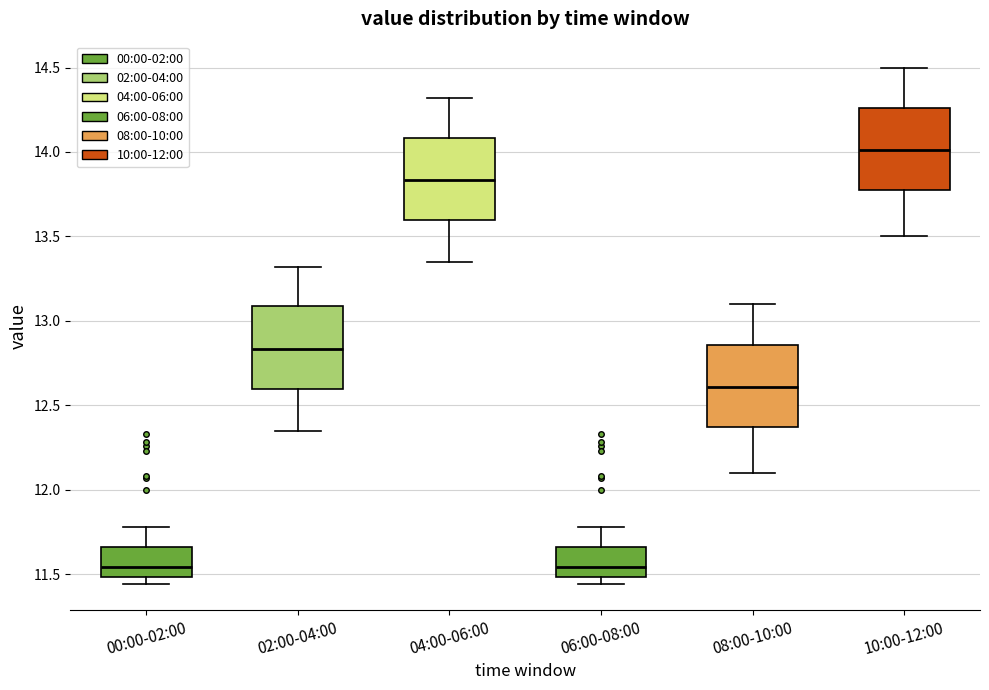

Reading left to right, transcribe this box plot: for each box, give where its median line is, the range the box spans, and where its two whiskers end, as read against the y-axis. The values are not printed on the chart, so give them approximately, as read against the axis.

00:00-02:00: median 11.55, box 11.50 to 11.65, whiskers 11.45 to 11.80
02:00-04:00: median 12.85, box 12.60 to 13.10, whiskers 12.35 to 13.30
04:00-06:00: median 13.85, box 13.60 to 14.10, whiskers 13.35 to 14.30
06:00-08:00: median 11.55, box 11.50 to 11.65, whiskers 11.45 to 11.80
08:00-10:00: median 12.60, box 12.35 to 12.85, whiskers 12.10 to 13.10
10:00-12:00: median 14.00, box 13.75 to 14.25, whiskers 13.50 to 14.50